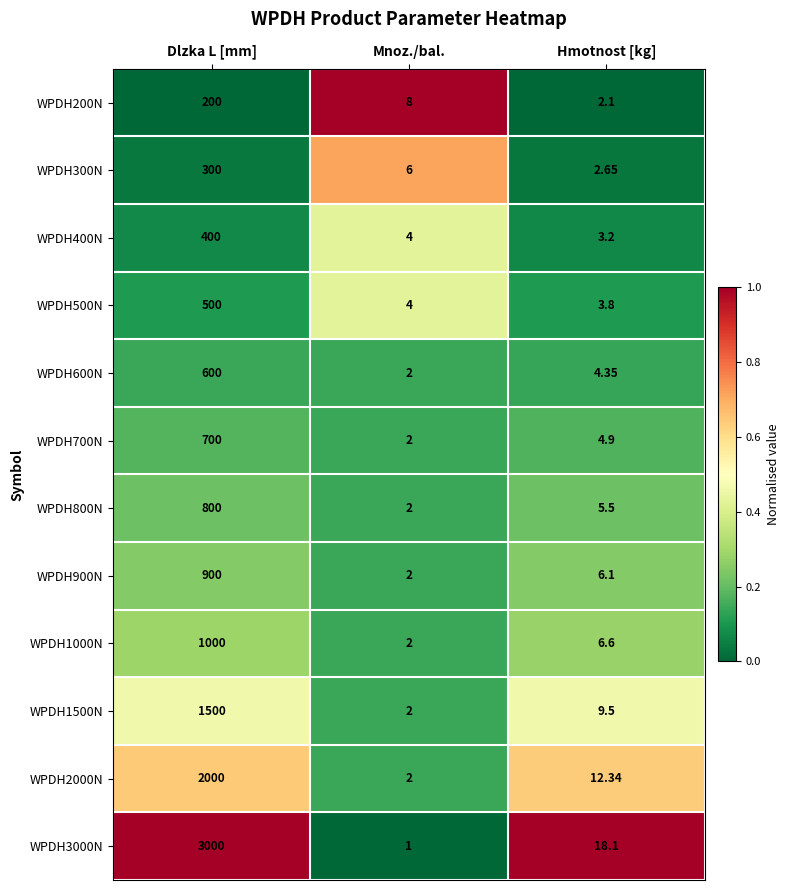

Which series changed the most between Dlzka L [mm] and Hmotnost [kg]?

WPDH3000N